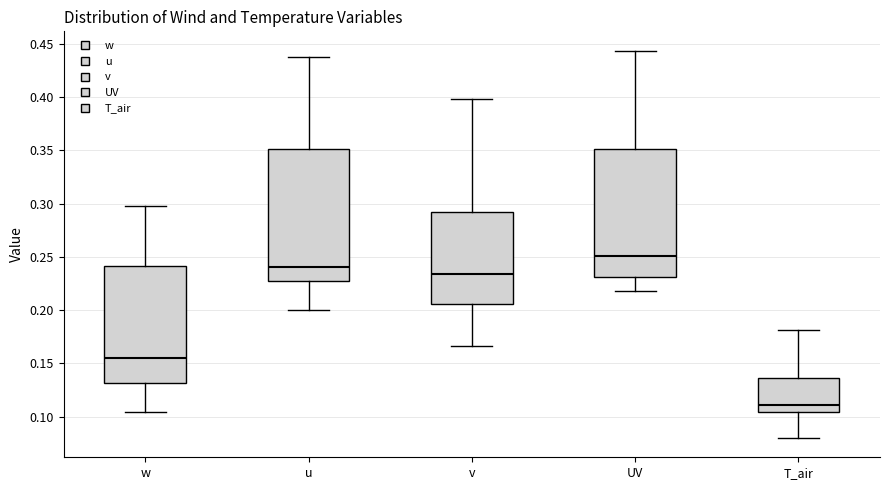

Which box's median line is the lowest?

T_air